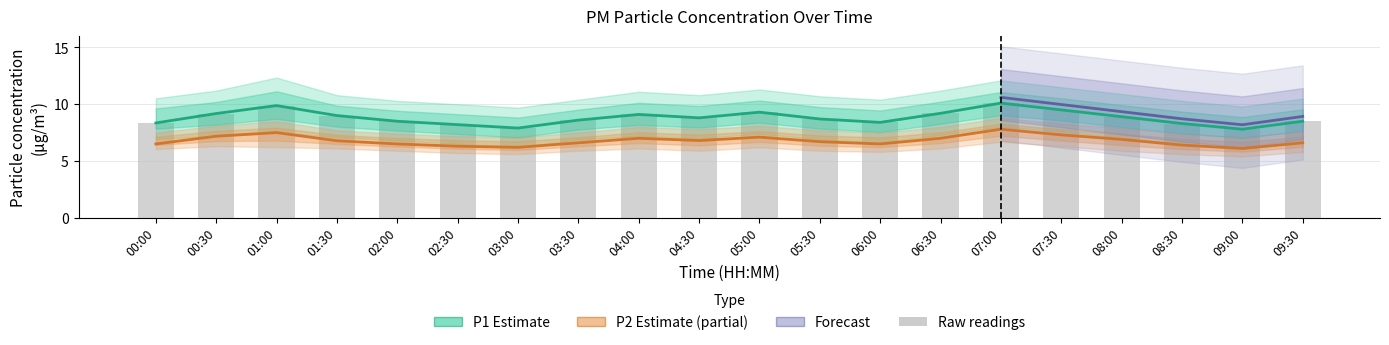

Where does the P1_upper series first go above 8?

00:00